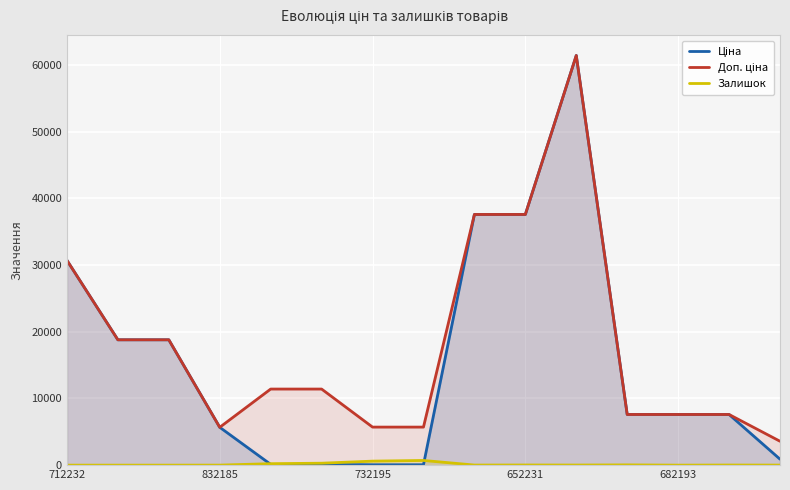

What value does the Ціна series have at 11?

7596.5